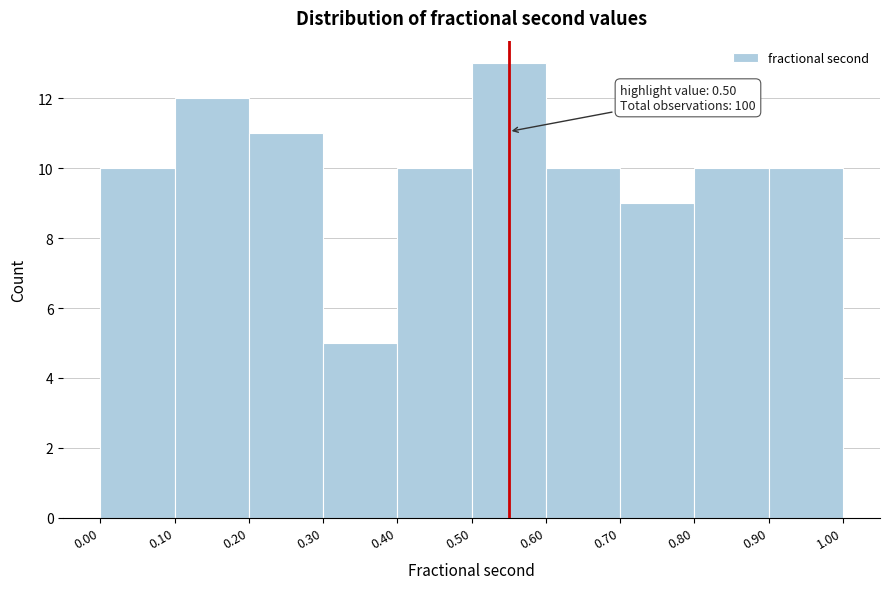

Which range on the x-axis has the tallest bar?

0.50 to 0.60